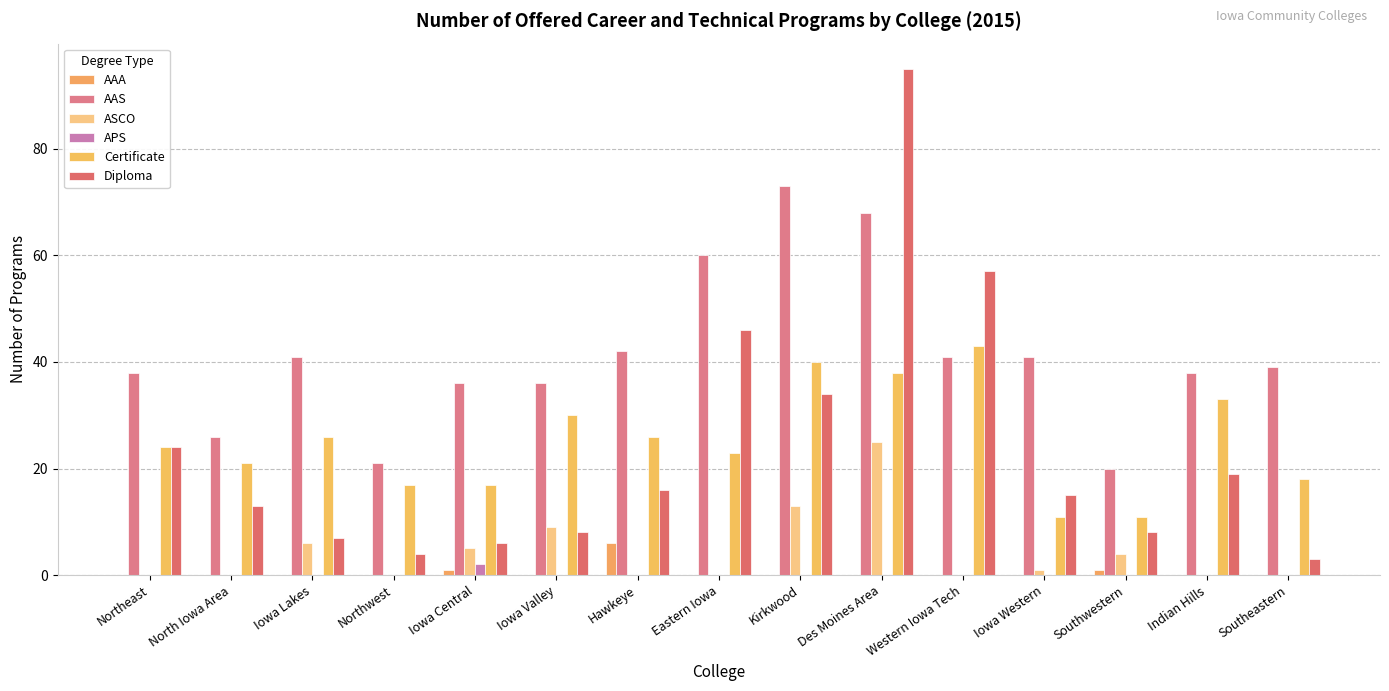

Does the chart contain stacked bars?

No